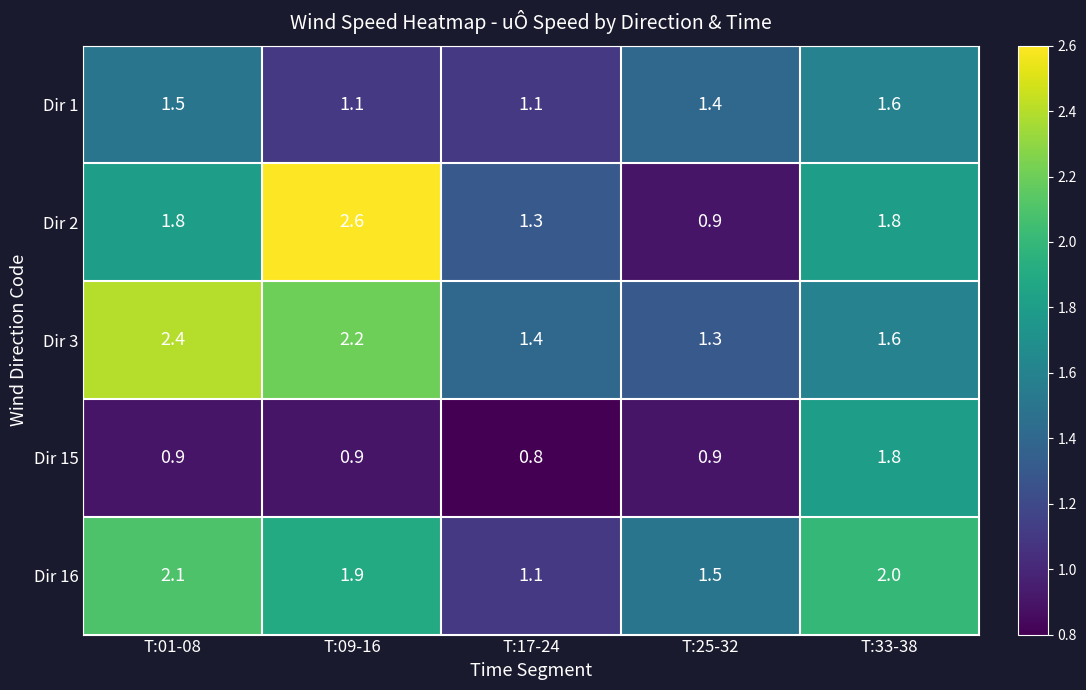

Reading left to right, transcribe all the data shown in this chart.

Dir 1: 1.5	1.1	1.1	1.4	1.6
Dir 2: 1.8	2.6	1.3	0.9	1.8
Dir 3: 2.4	2.2	1.4	1.3	1.6
Dir 15: 0.9	0.9	0.8	0.9	1.8
Dir 16: 2.1	1.9	1.1	1.5	2.0